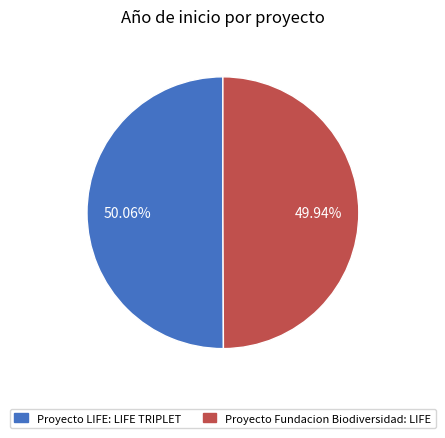

What is the ratio of the value at Proyecto Fundacion Biodiversidad: LIFE to the value at Proyecto LIFE: LIFE TRIPLET?

1.0